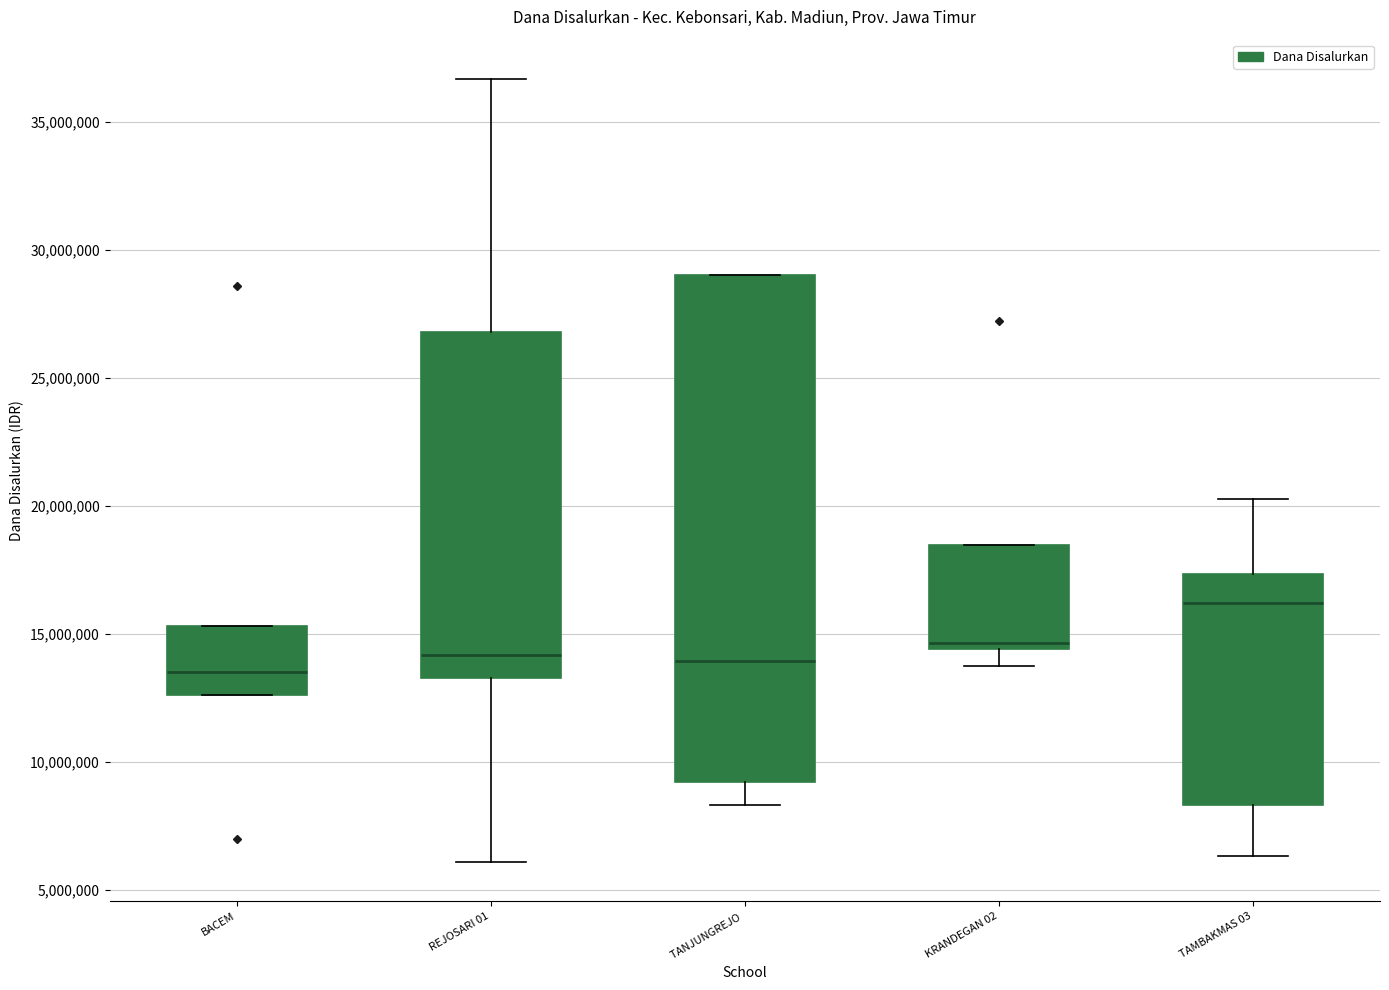

Where is the lower edge of the box for BACEM on the y-axis? The values are not printed on the chart, so give them approximately, as read against the axis.

12500000